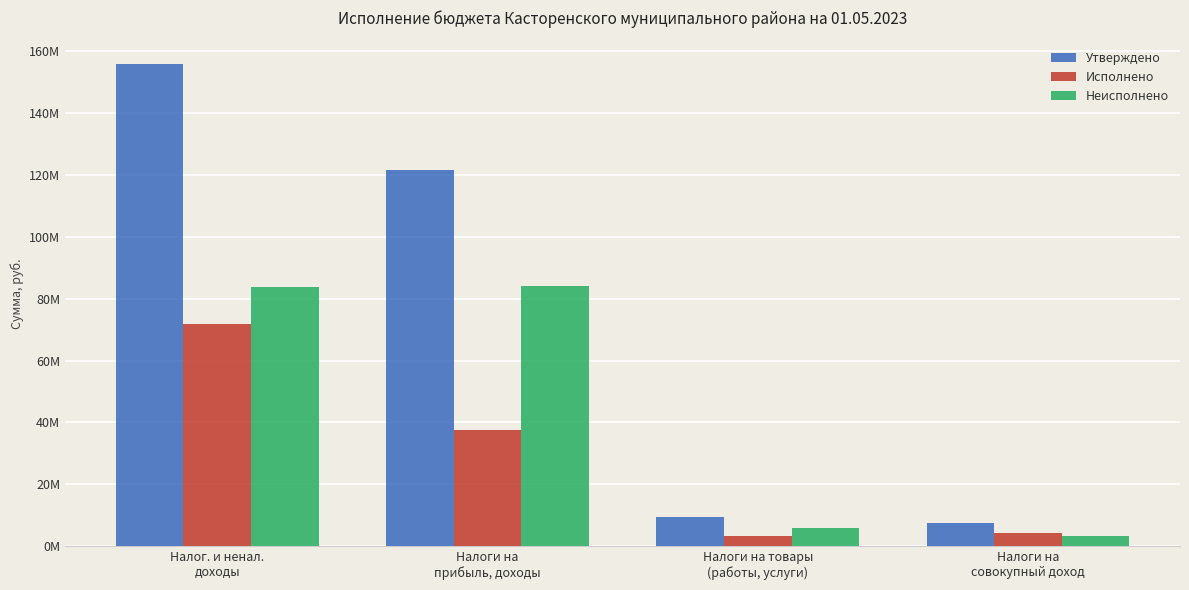

What is the minimum value for Исполнено?

3392644.0